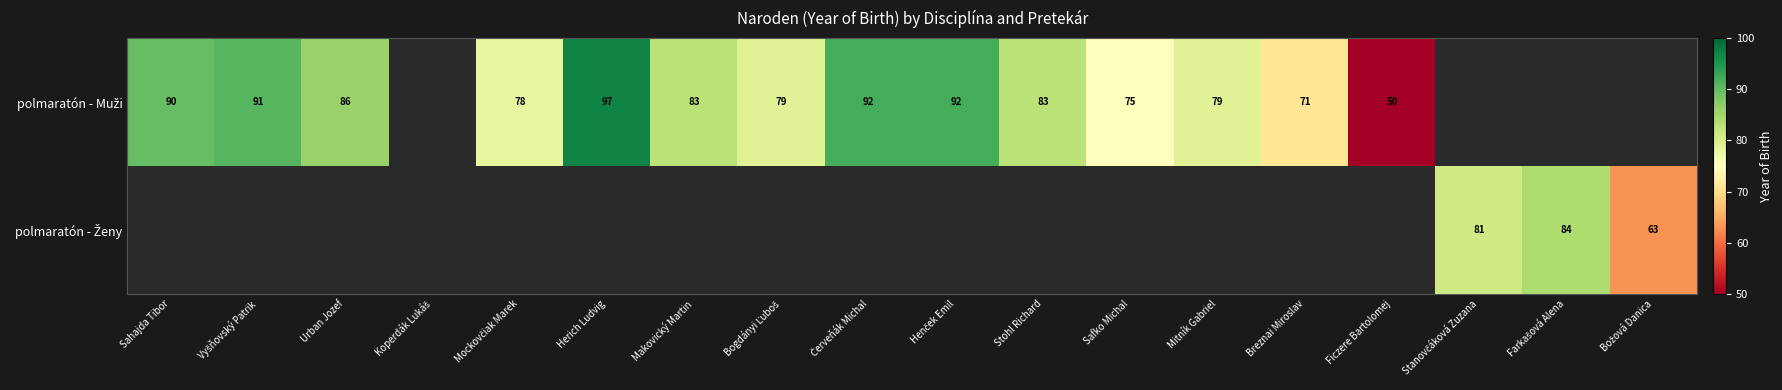

Which series has the largest range (max minus min)?

polmaratón - Muži